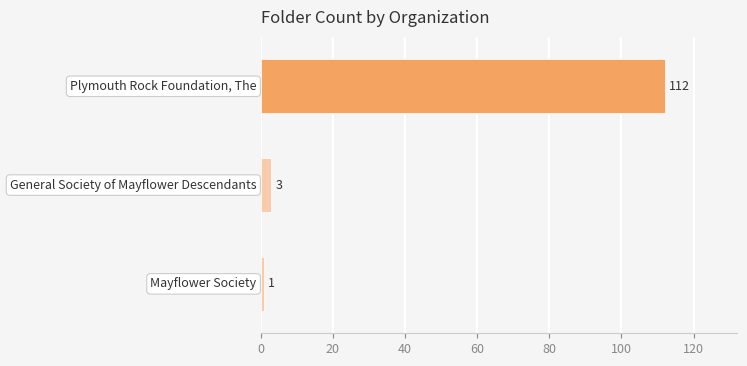

What is the difference between the maximum and minimum values?

111